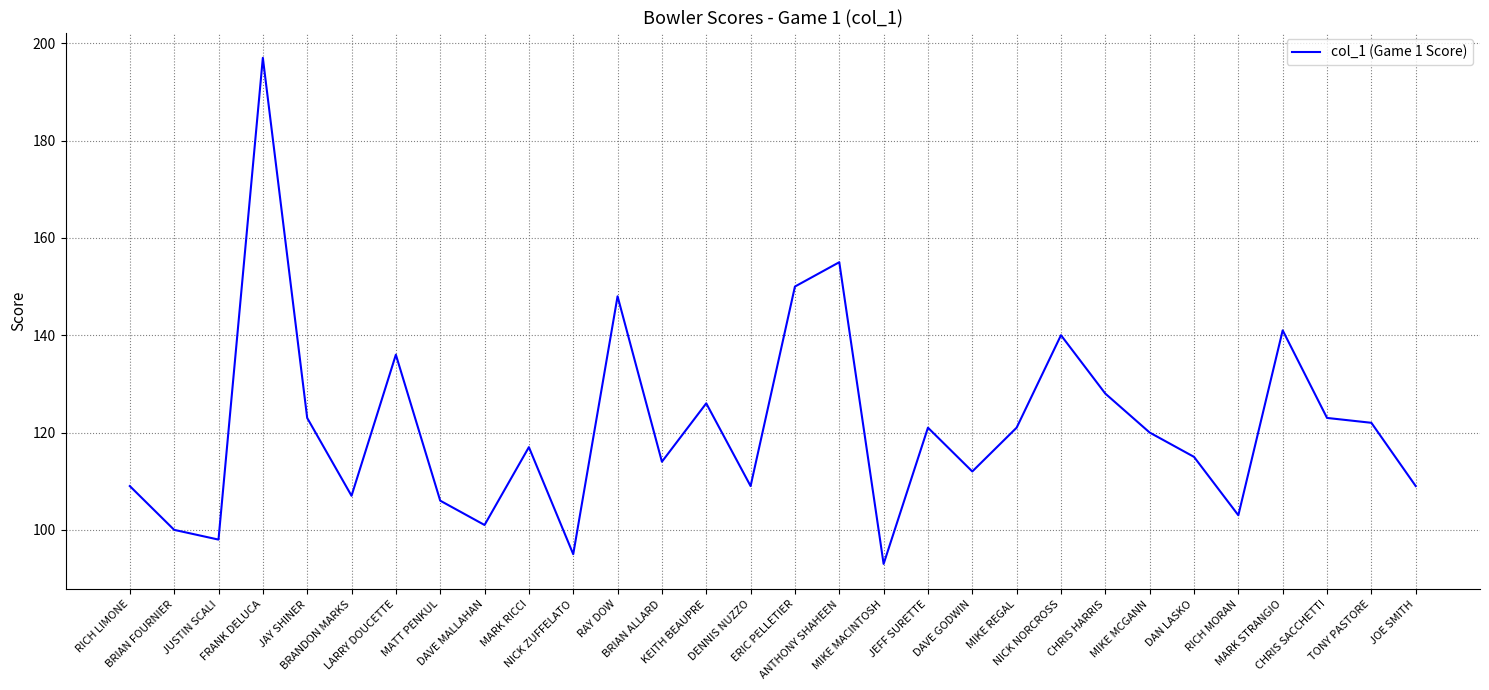

True or false: the data shows 49 at CHRIS SACCHETTI.

False